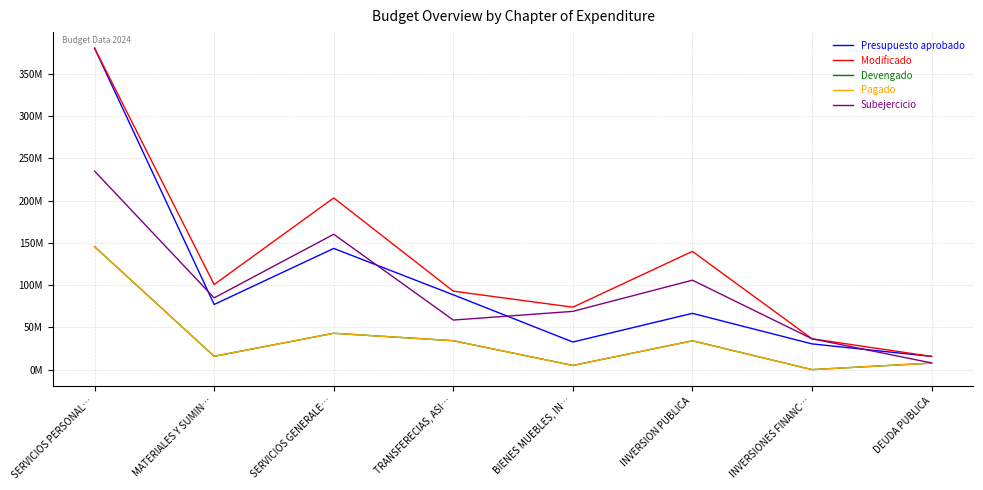

Does the chart display data point markers on the line(s)?

No